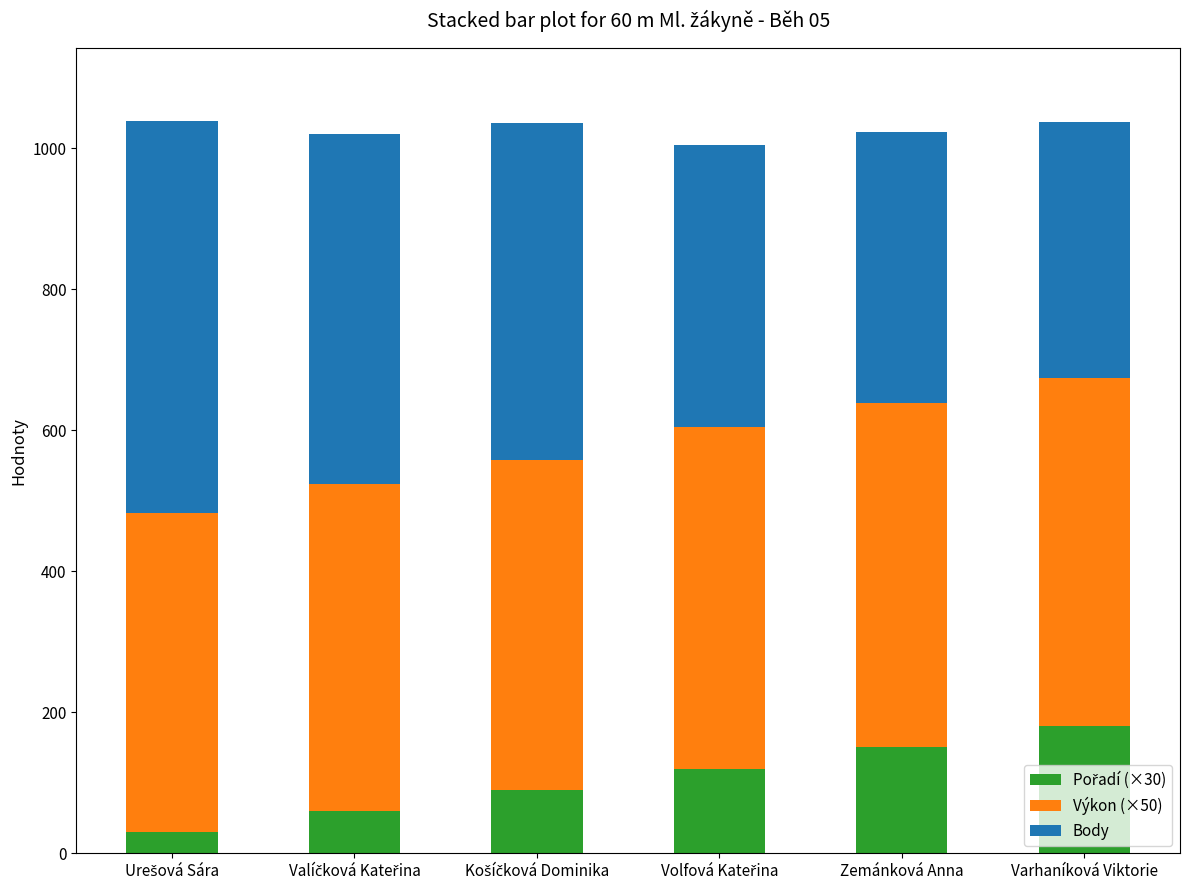

True or false: Body has a value of 496.0 at Valíčková Kateřina.

True